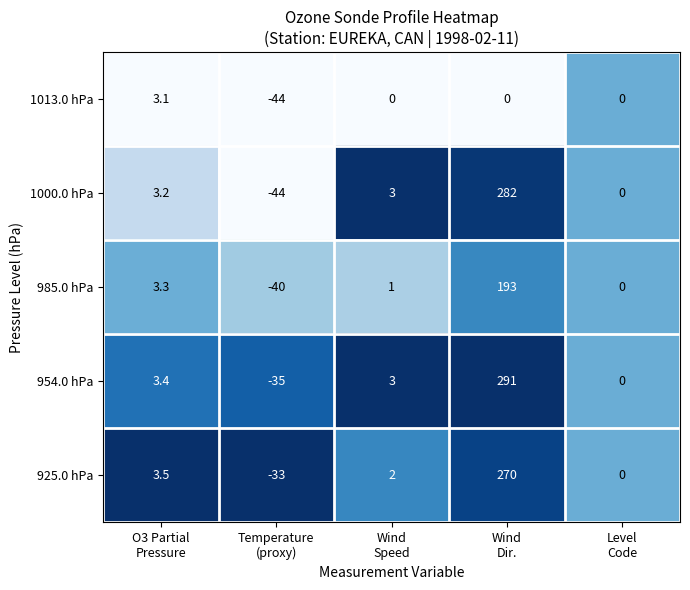

What is the average value of the 925.0 hPa series?

48.5